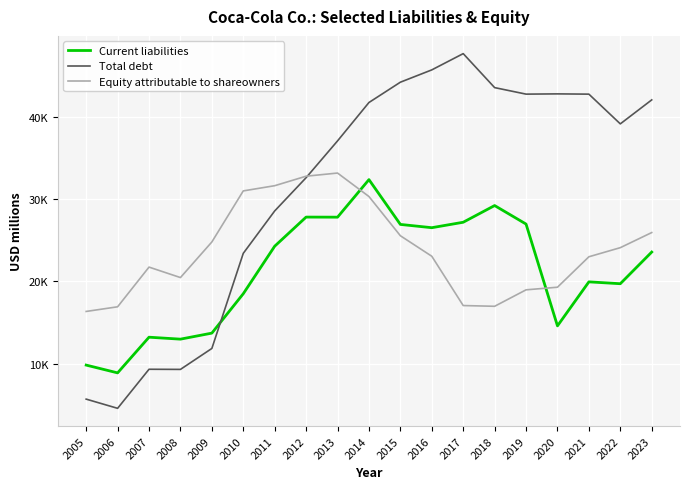

The Equity attributable to shareowners series shows 34978 at 2023. True or false?

False